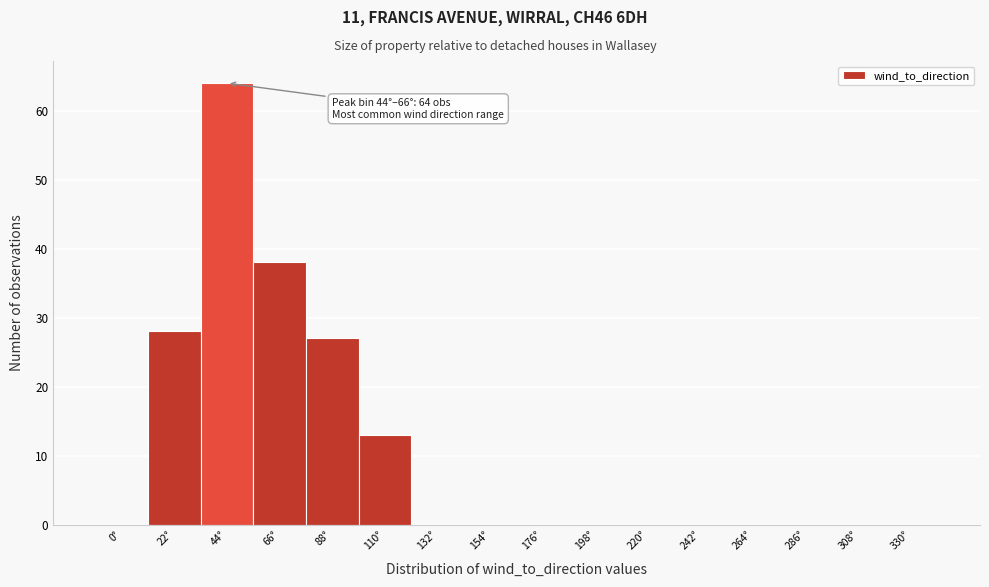

Reading right to left, list all the values displayed in this chart.

330°=0	308°=0	286°=0	264°=0	242°=0	220°=0	198°=0	176°=0	154°=0	132°=0	110°=13	88°=27	66°=38	44°=64	22°=28	0°=0